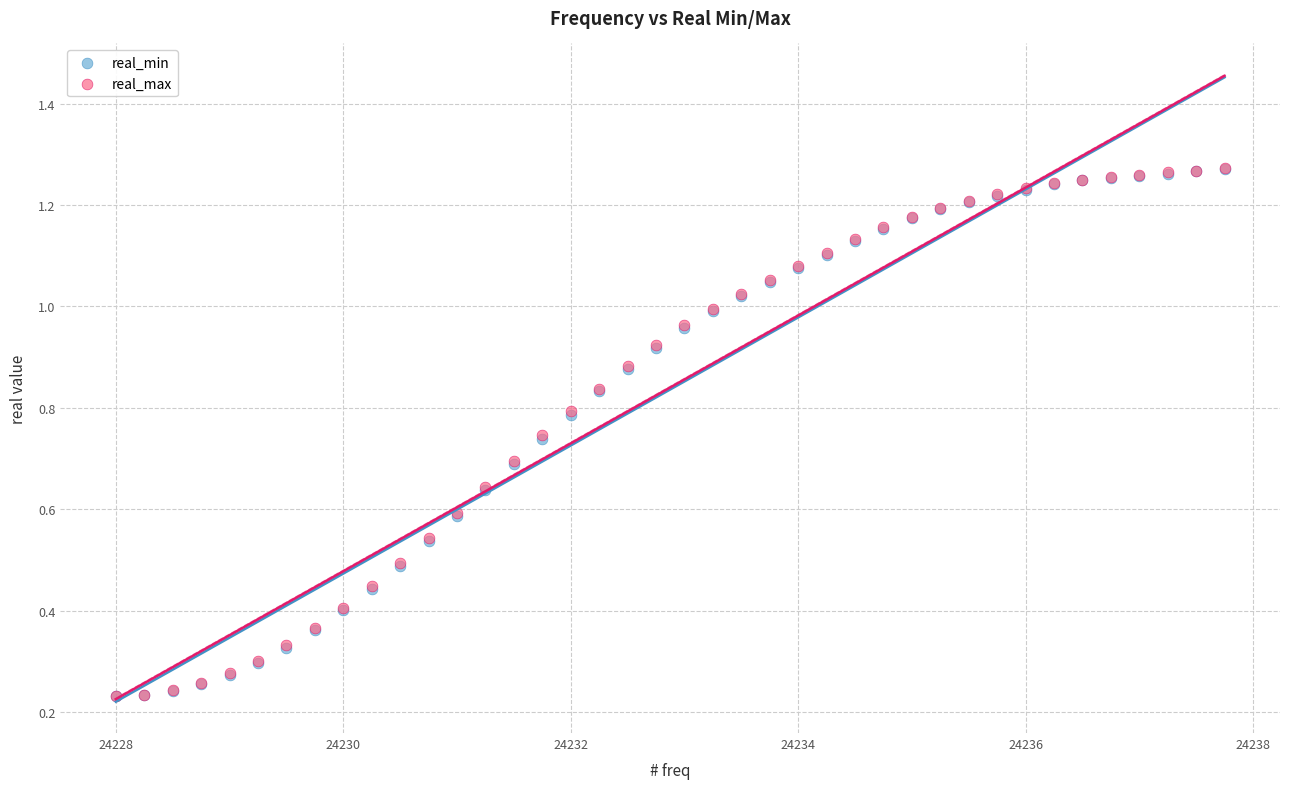

What are all the series names shown in the legend?

real_min, real_max